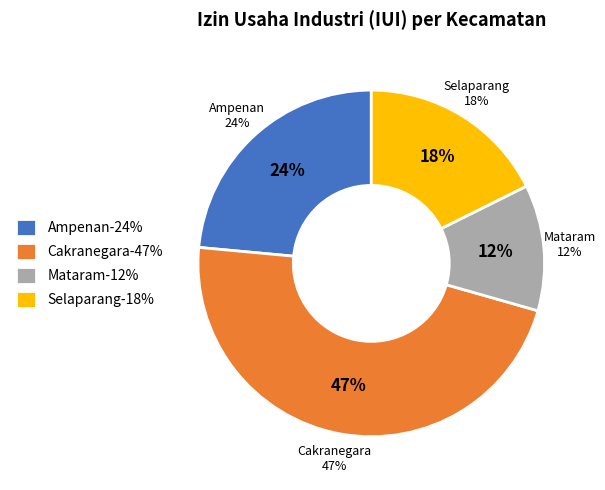

Do Ampenan and Cakranegara together represent more than half of the pie?

Yes